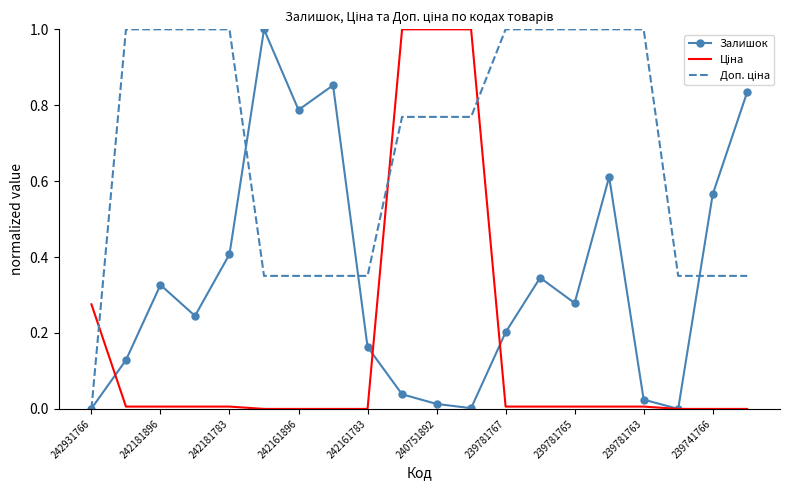

What is the maximum value shown in the chart?

1.0